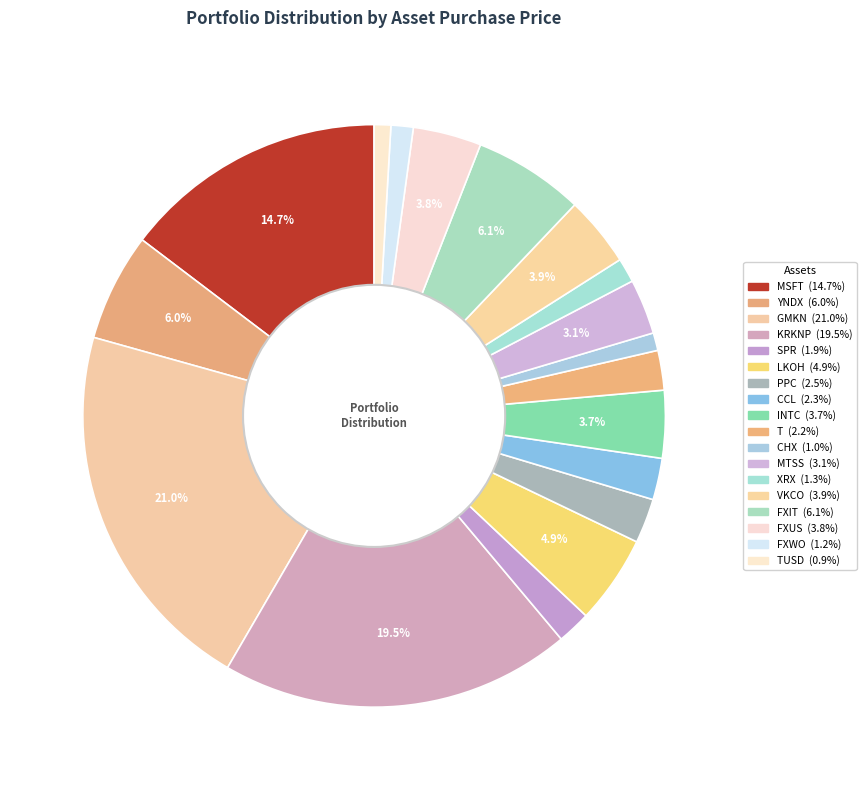

Is there any slice that represents more than half of the pie?

No